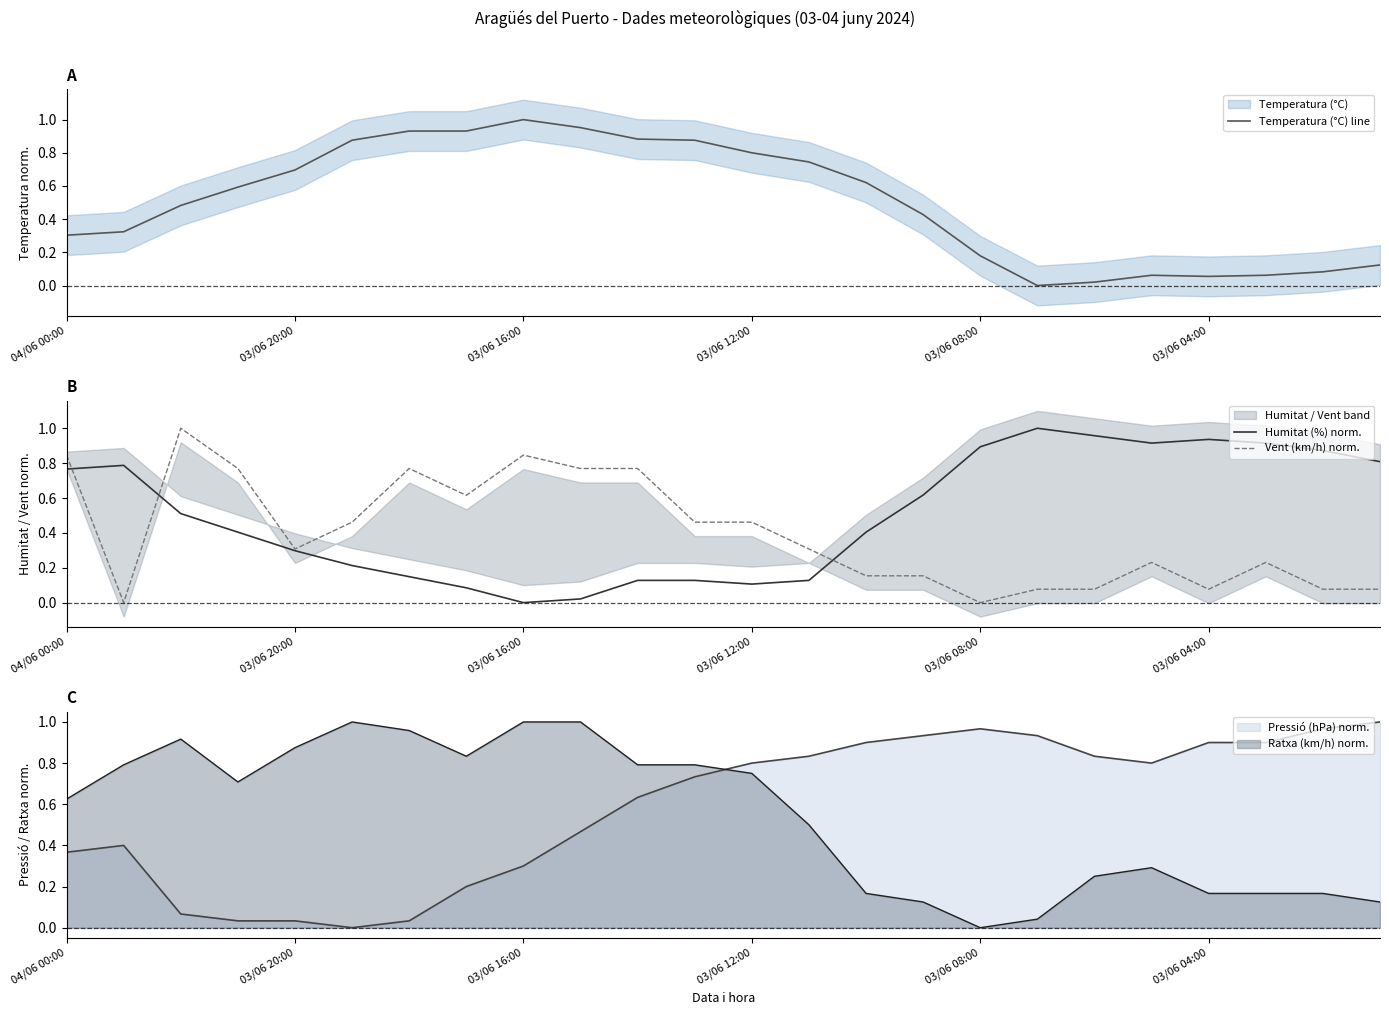

True or false: Vent (km/h) norm. and Humitat (%) norm. cross at least once.

True